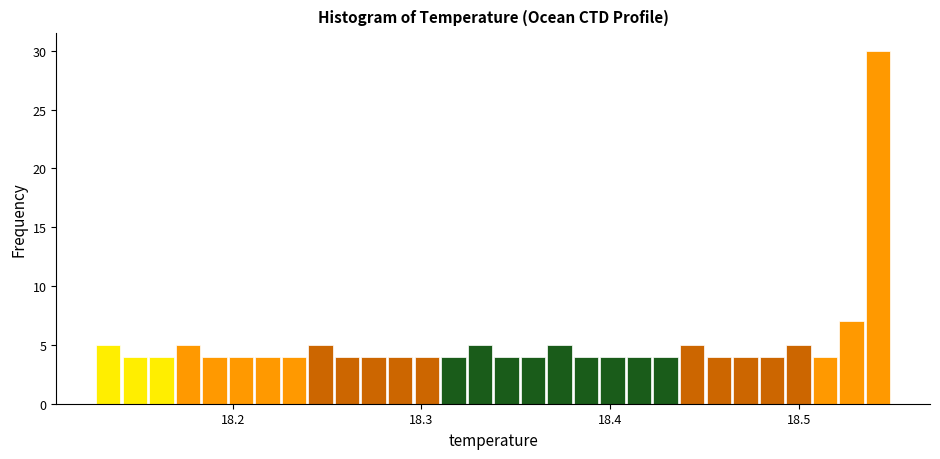

Read against the x-axis, roughly where is the centre of the tallest bar?

18.54